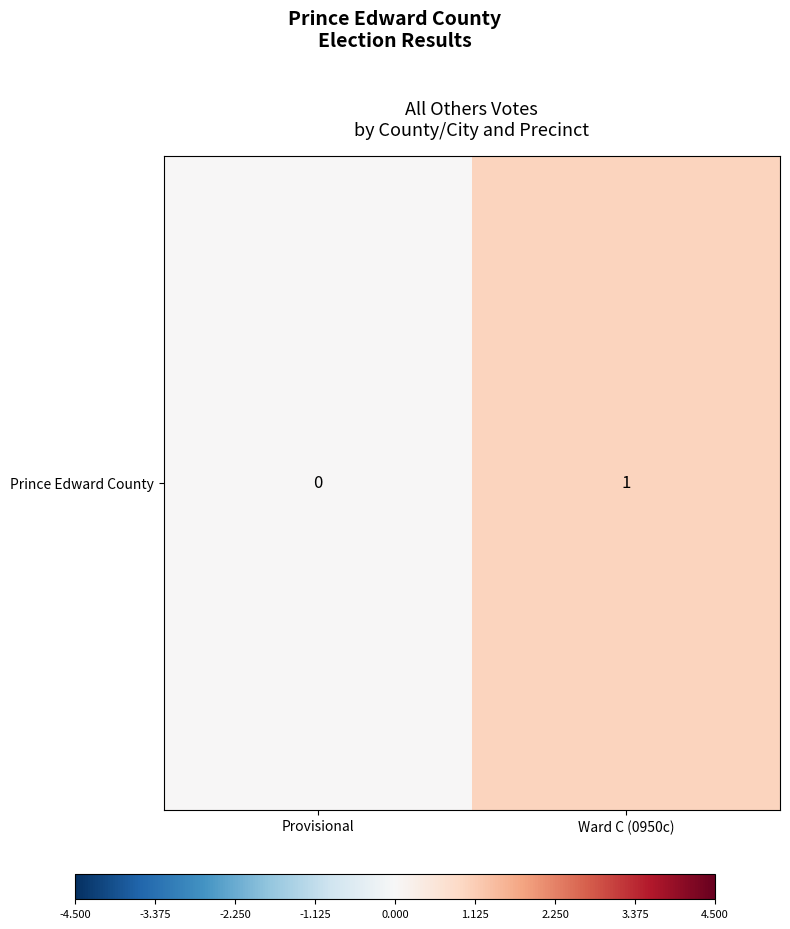

How many series are shown in this chart?

1